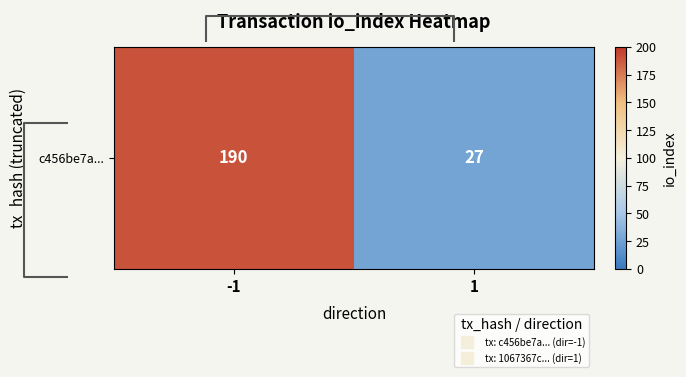

Reading left to right, transcribe all the data shown in this chart.

190	27